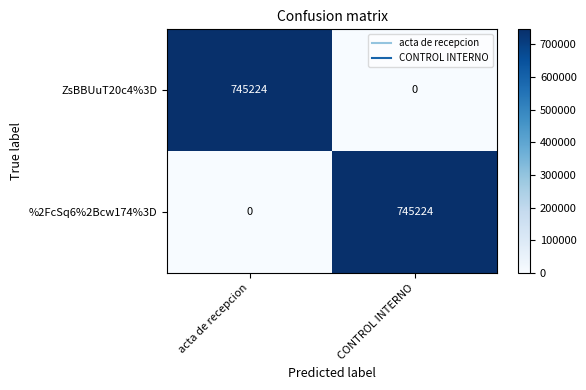

Which category has the highest value in the ZsBBUuT20c4%3D series?

acta de recepcion